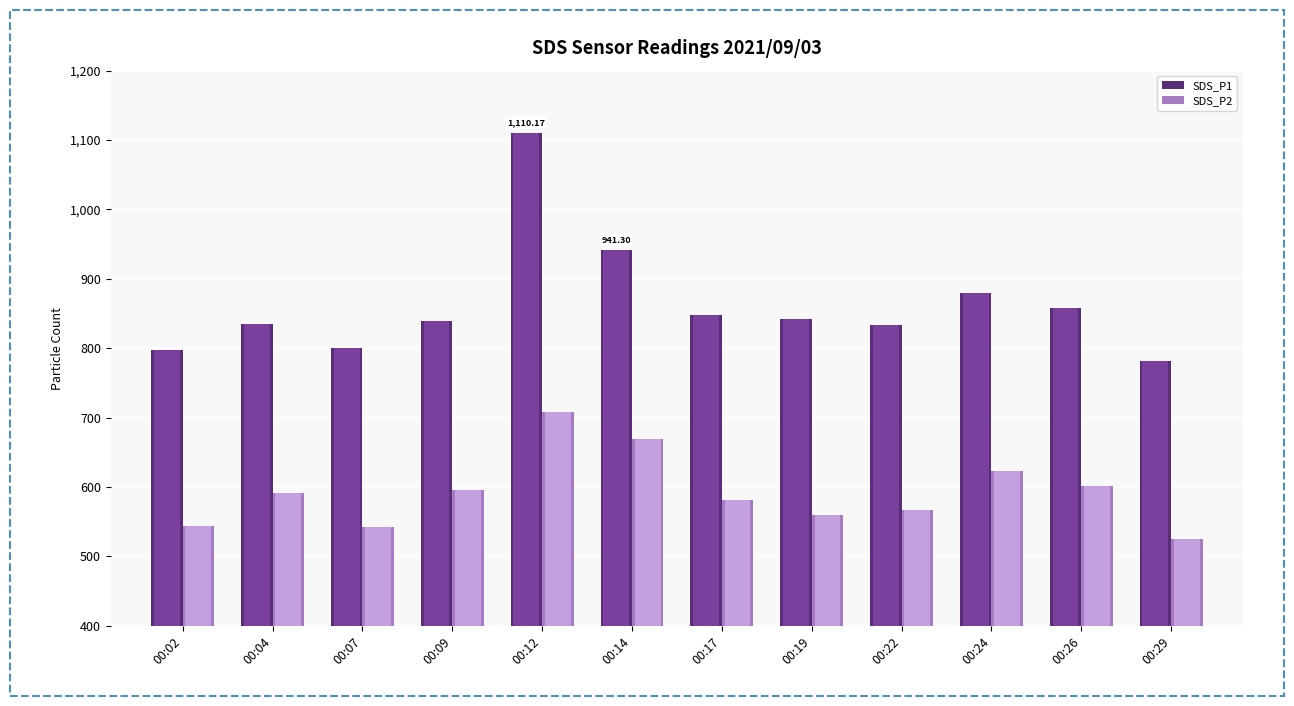

Is it true that SDS_P1 equals 797.7 at 00:02?

True